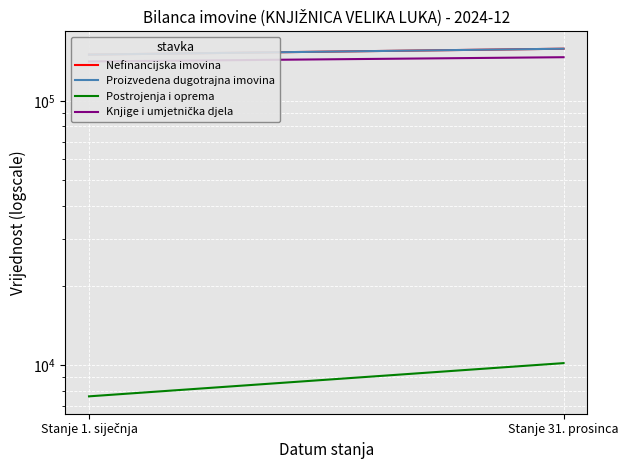

Count the number of data series in this chart.

4